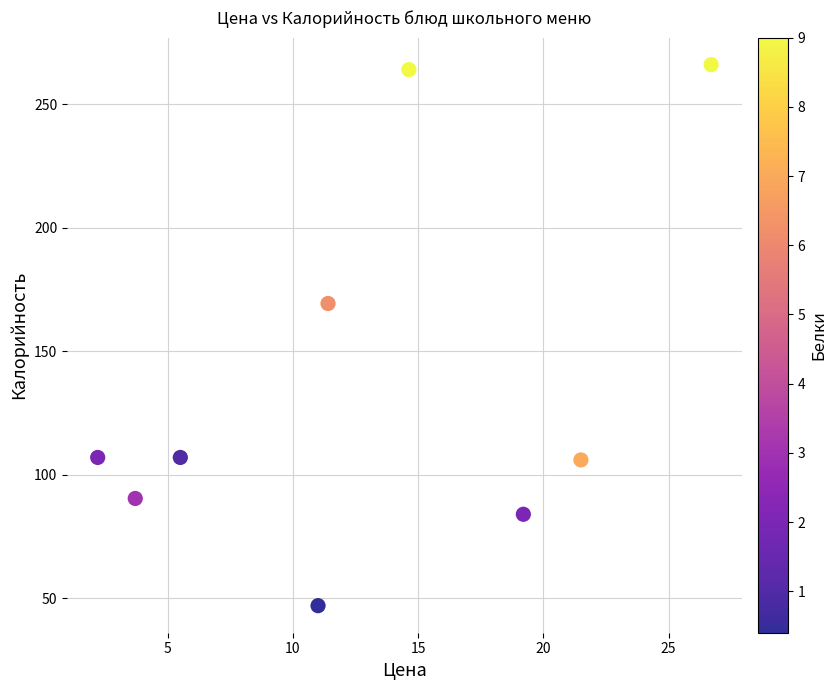

What is the range of Y values (max minus min)?

219.0